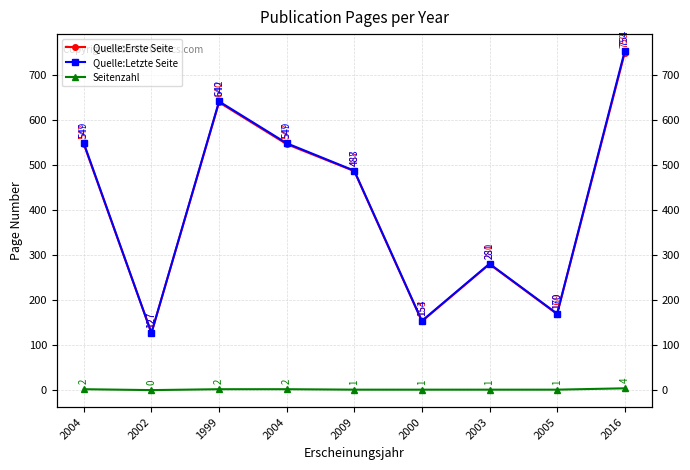

Between 2002 and 2016, which is larger?

2016